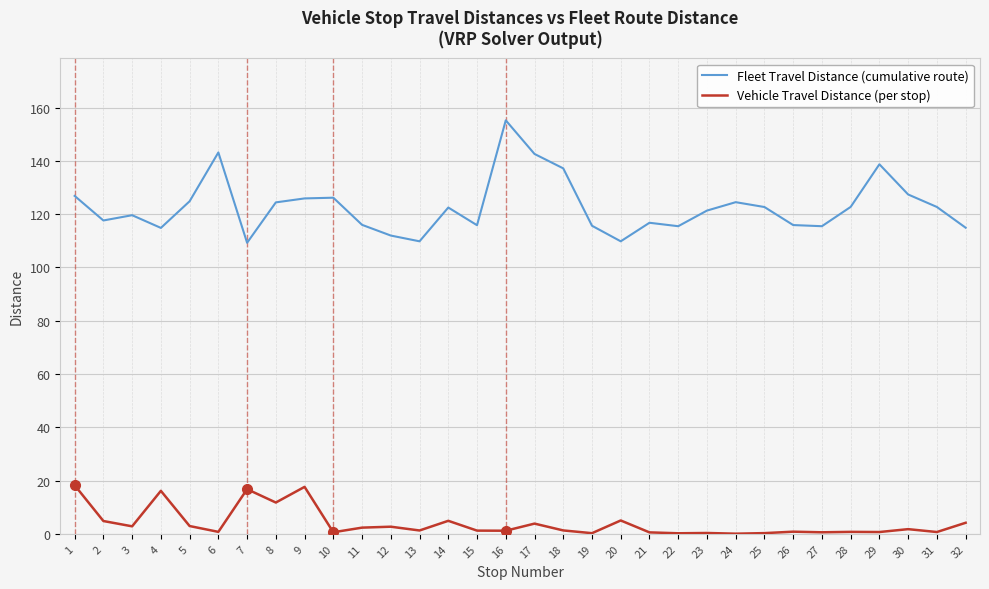

True or false: Fleet Travel Distance (cumulative route) and Vehicle Travel Distance (per stop) intersect in this chart.

False